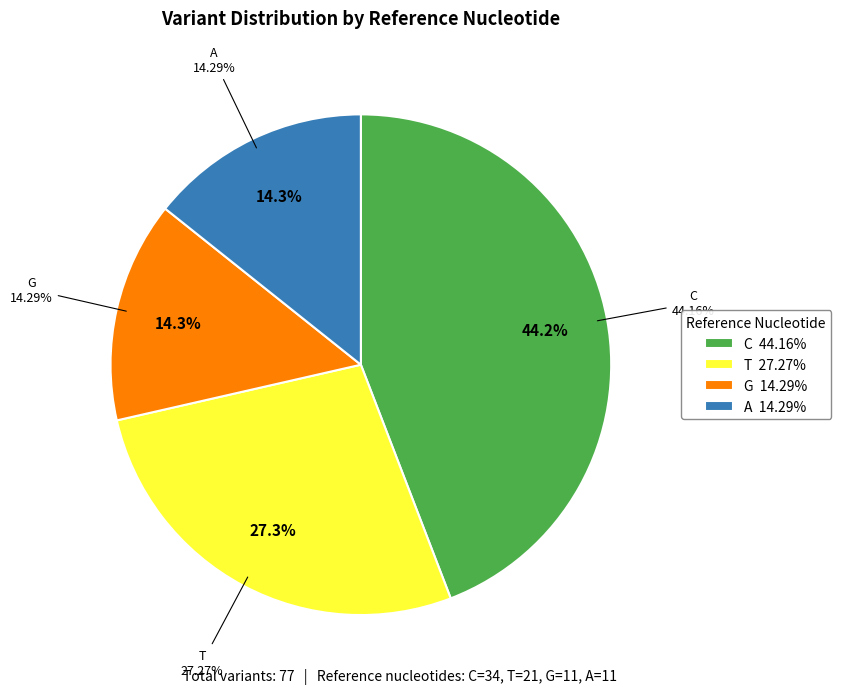

True or false: C accounts for 58% of the total.

False